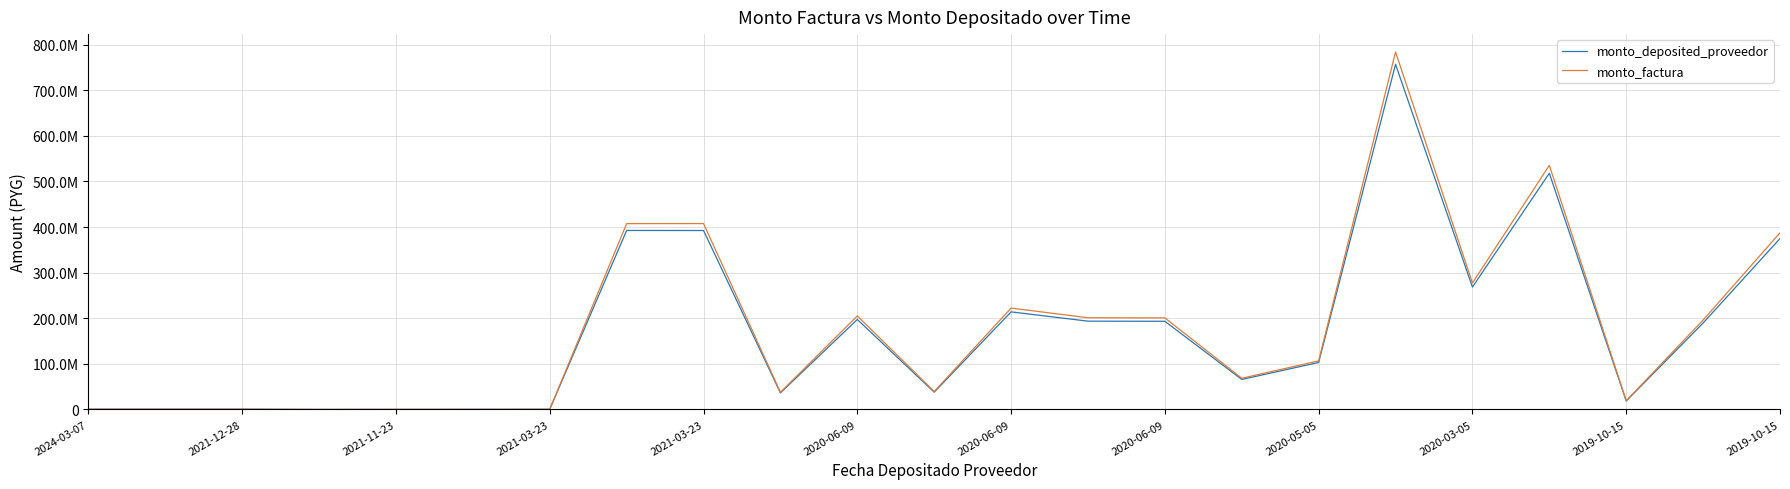

What are all the series names shown in the legend?

monto_deposited_proveedor, monto_factura